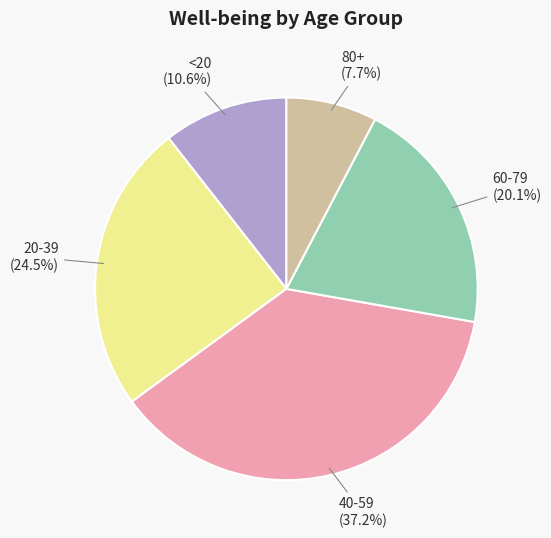

Does any single category account for the majority?

No